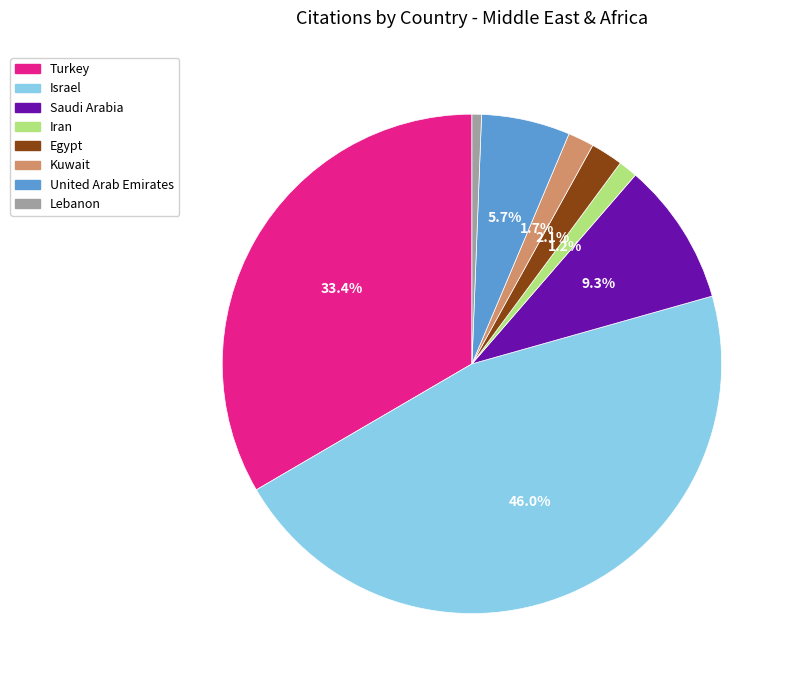

To the nearest percent, what is the difference between the largest and smallest slice percentages?

45%